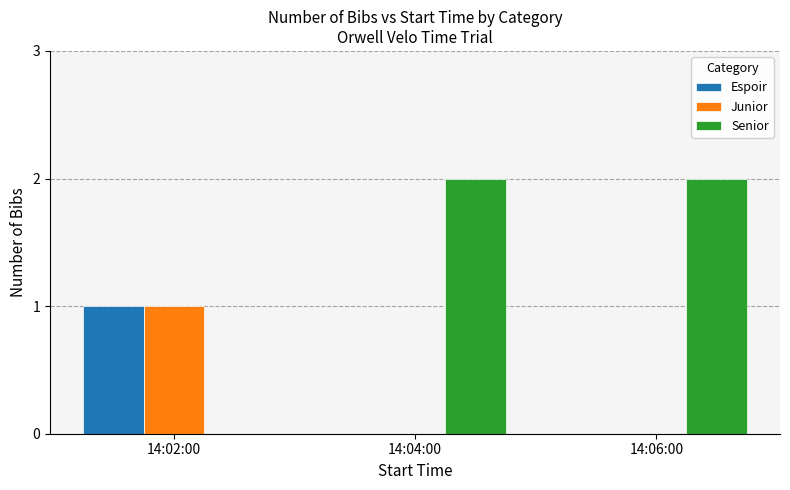

At which label does Espoir reach its peak?

14:02:00